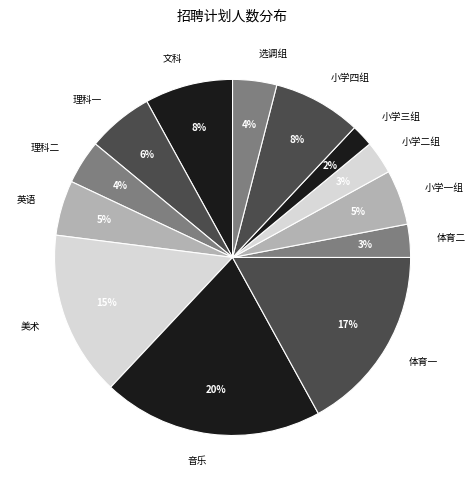

To the nearest percent, what portion does 音乐 represent?

20%